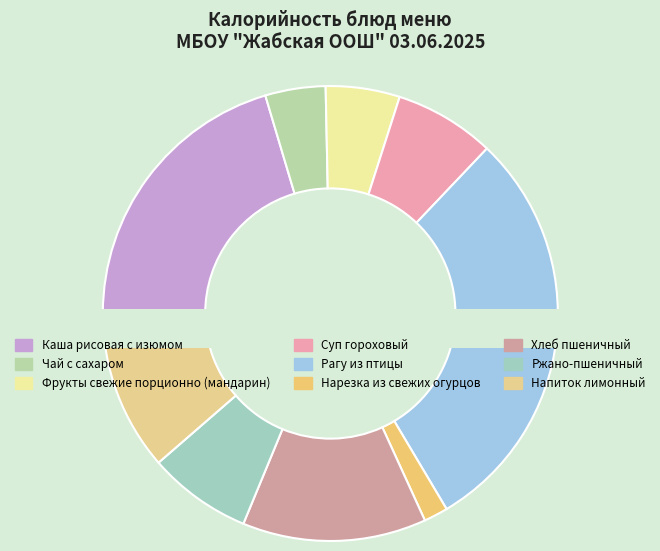

To the nearest percent, what is the difference between the largest and smallest slice percentages?

28%